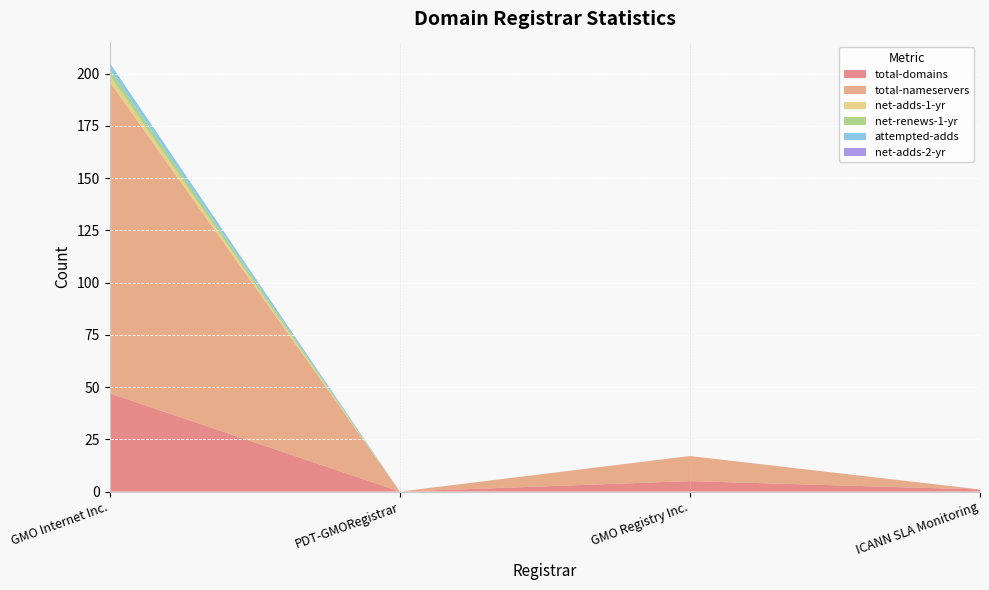

Reading right to left, what are all the values shown in this chart?

total-domains: ICANN SLA Monitoring=1	GMO Registry Inc.=5	PDT-GMORegistrar=0	GMO Internet Inc.=47
total-nameservers: ICANN SLA Monitoring=0	GMO Registry Inc.=12	PDT-GMORegistrar=0	GMO Internet Inc.=149
net-adds-1-yr: ICANN SLA Monitoring=0	GMO Registry Inc.=0	PDT-GMORegistrar=0	GMO Internet Inc.=3
net-renews-1-yr: ICANN SLA Monitoring=0	GMO Registry Inc.=0	PDT-GMORegistrar=0	GMO Internet Inc.=3
attempted-adds: ICANN SLA Monitoring=0	GMO Registry Inc.=0	PDT-GMORegistrar=0	GMO Internet Inc.=3
net-adds-2-yr: ICANN SLA Monitoring=0	GMO Registry Inc.=0	PDT-GMORegistrar=0	GMO Internet Inc.=0